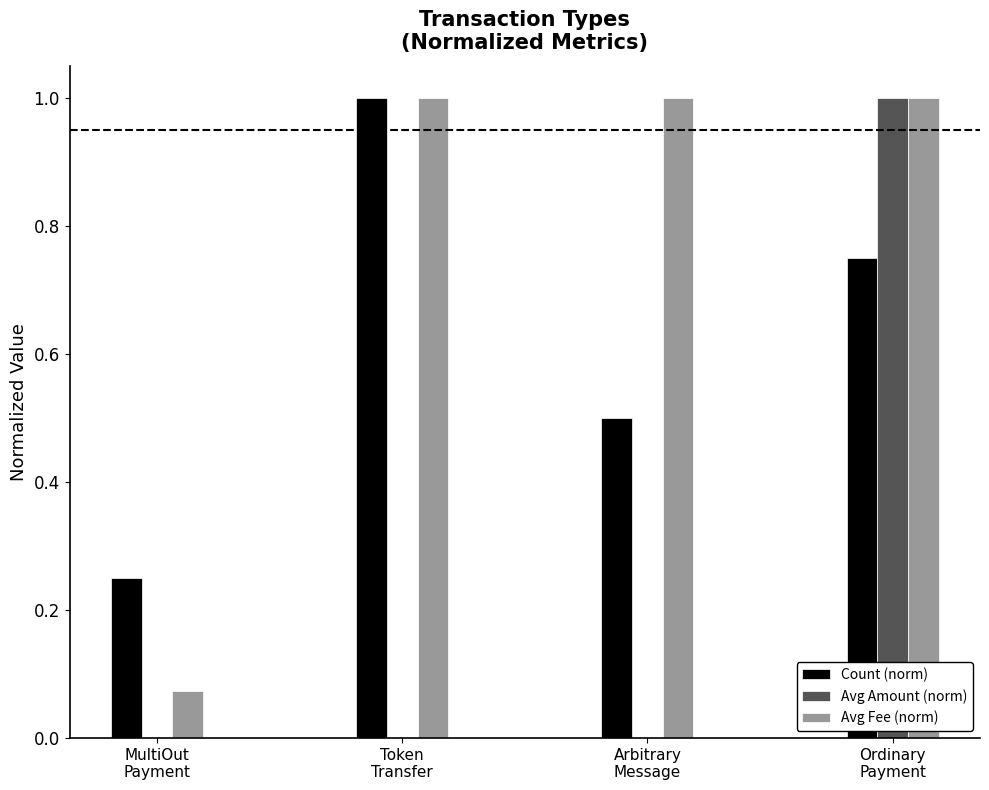

Which series has the widest spread of values?

Avg Amount (norm)